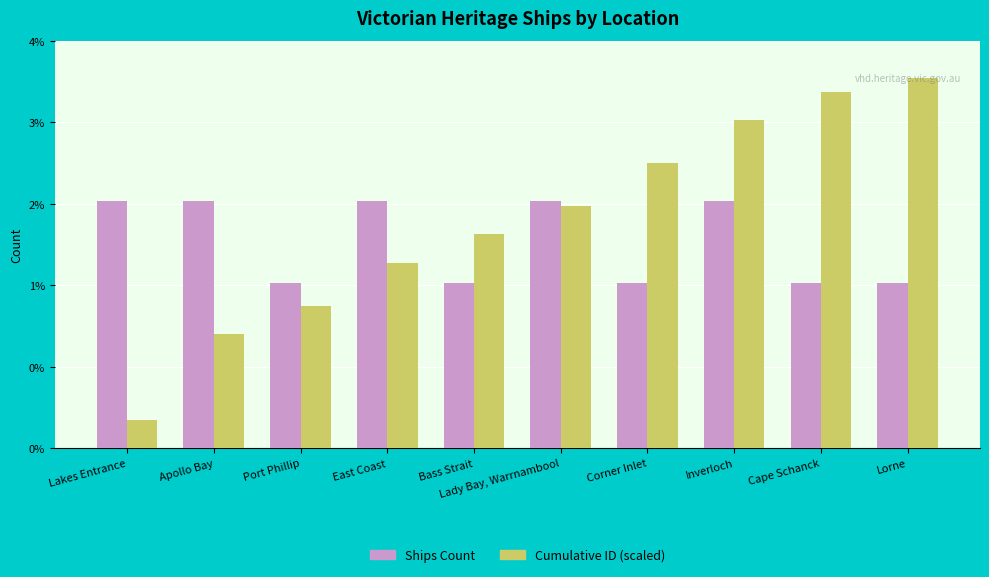

What are all the series names shown in the legend?

Ships Count, Cumulative ID (scaled)